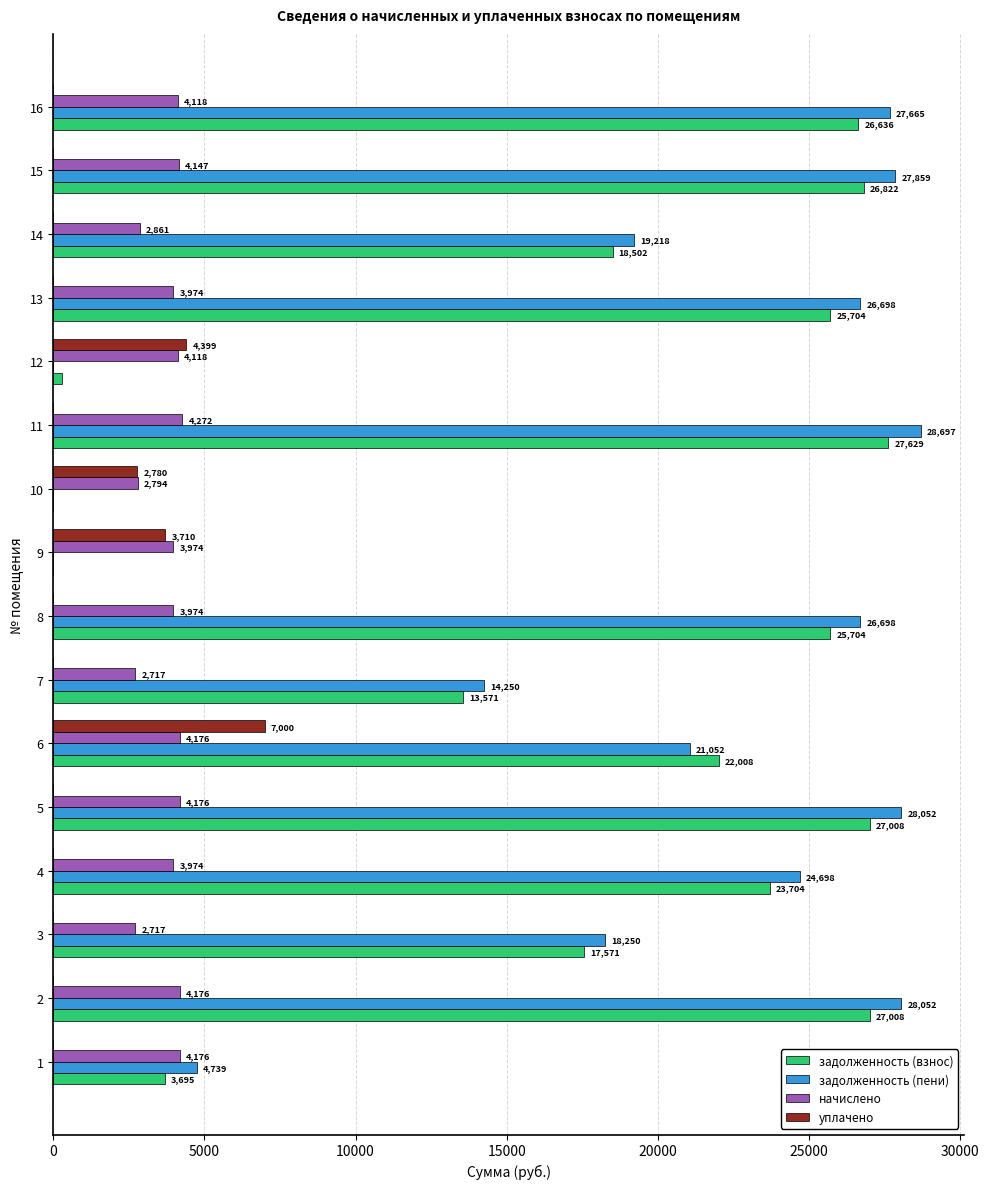

What is the spread (max minus min) of values at 15?

27858.7